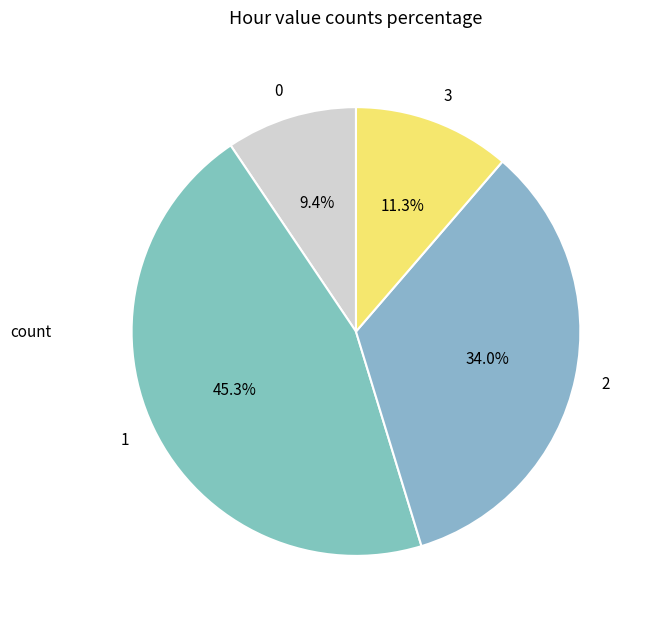

To the nearest percent, what portion does 0 represent?

9%